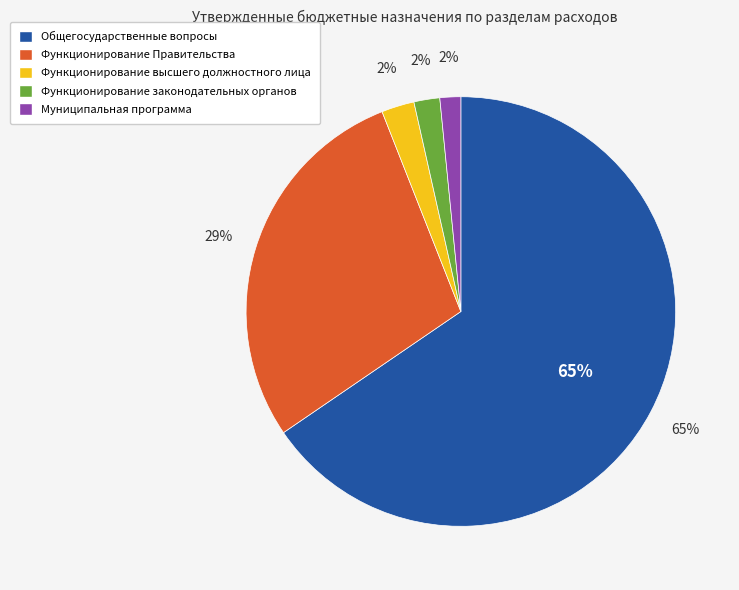

Which category accounts for the majority?

Общегосударственные вопросы